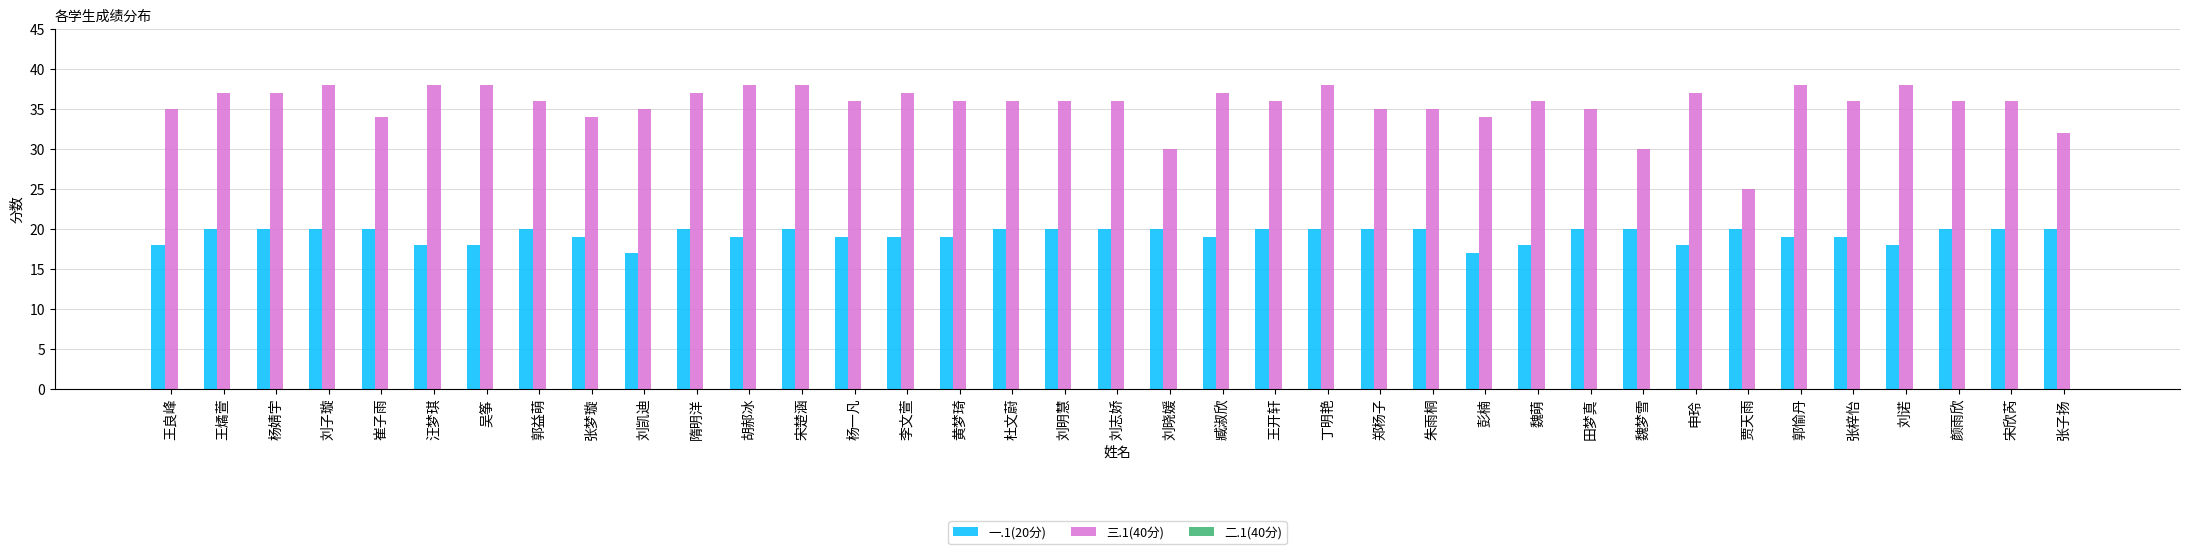

What value does the 三.1(40分) series have at 隋明洋, to the nearest 5?

35